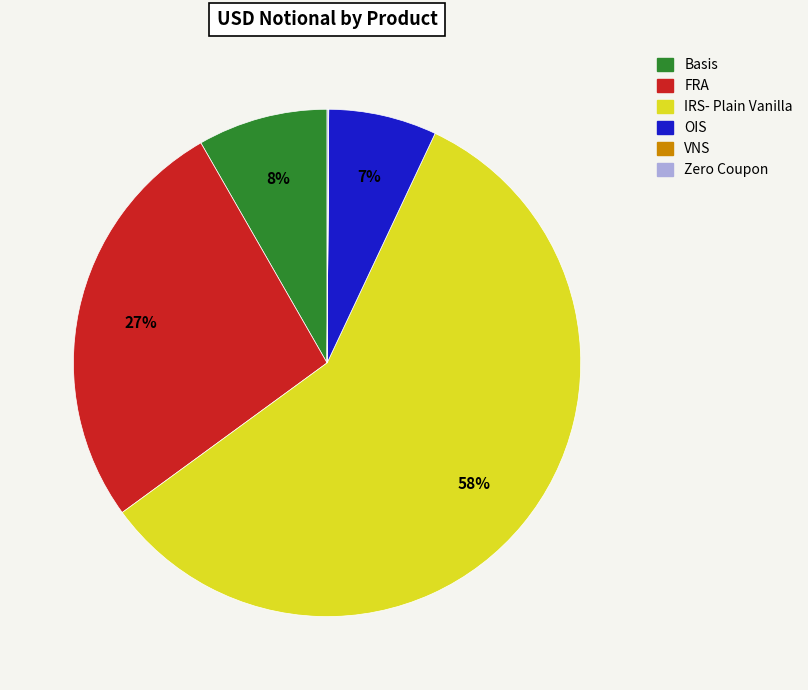

Does any single category account for the majority?

Yes